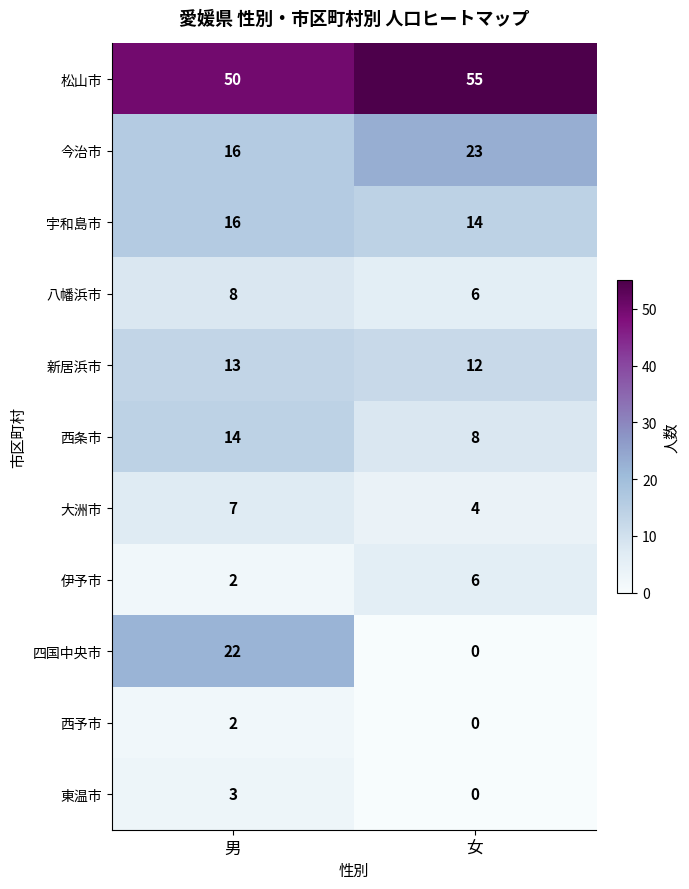

What is the sum of the 松山市 values at 女 and 男?

105